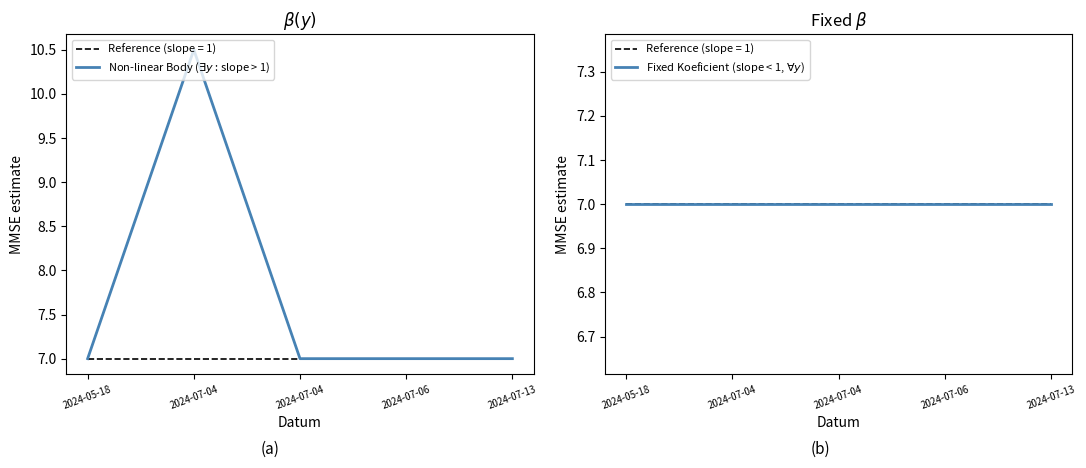

Is it true that Fixed Koeficient (slope < 1, $\forall y$) equals 3.5 at 2024-07-13?

False